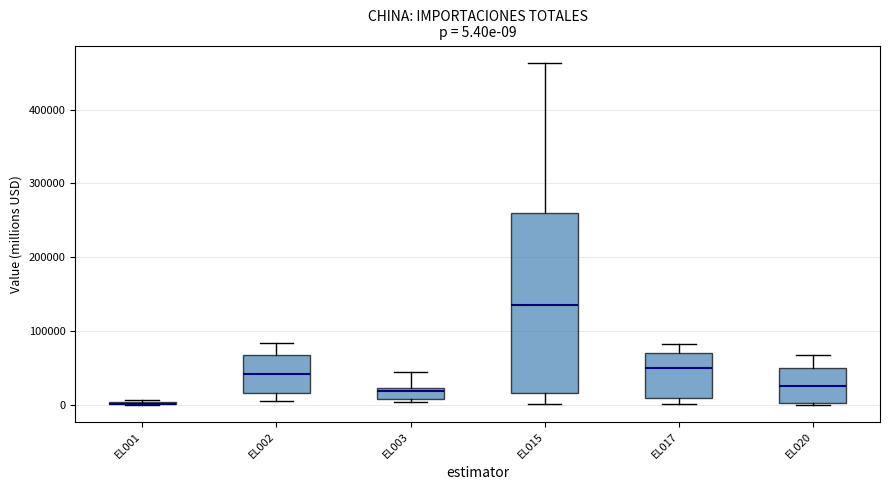

Comparing the boxes themselves (not the whiskers), which one is the tallest?

EL015